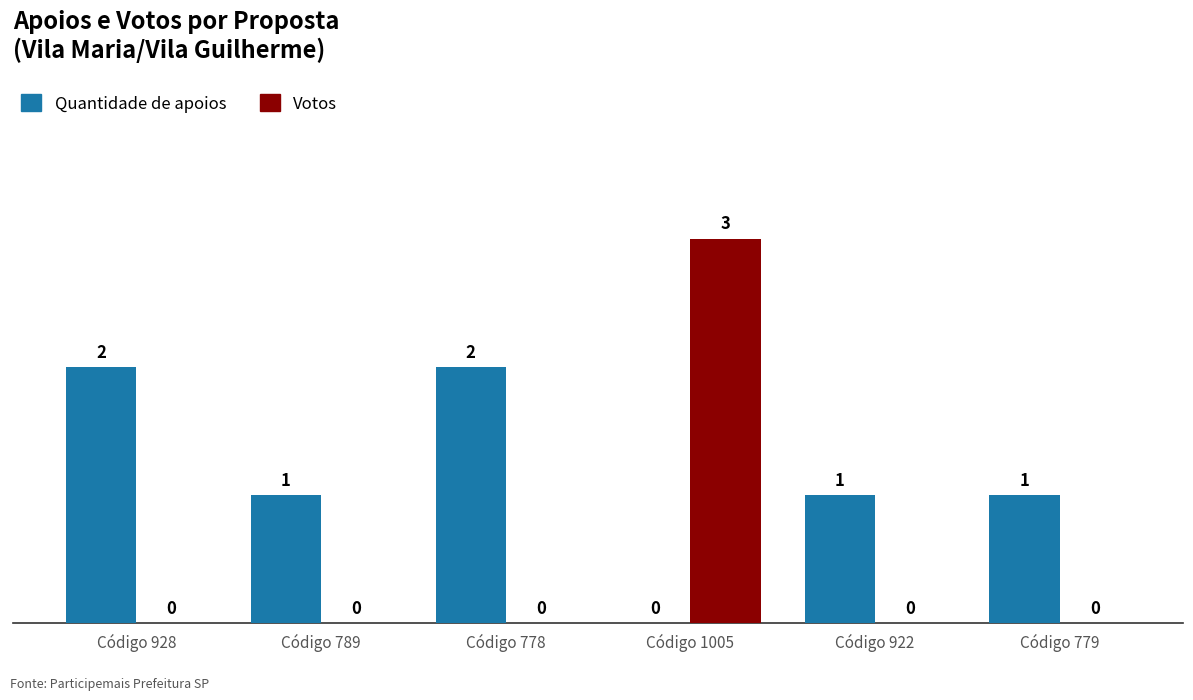

At which category is the sum across all series the highest?

Código 1005